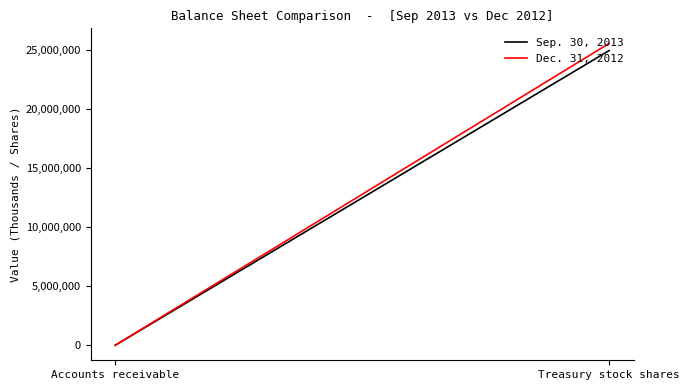

What are all the series names shown in the legend?

Sep. 30, 2013, Dec. 31, 2012